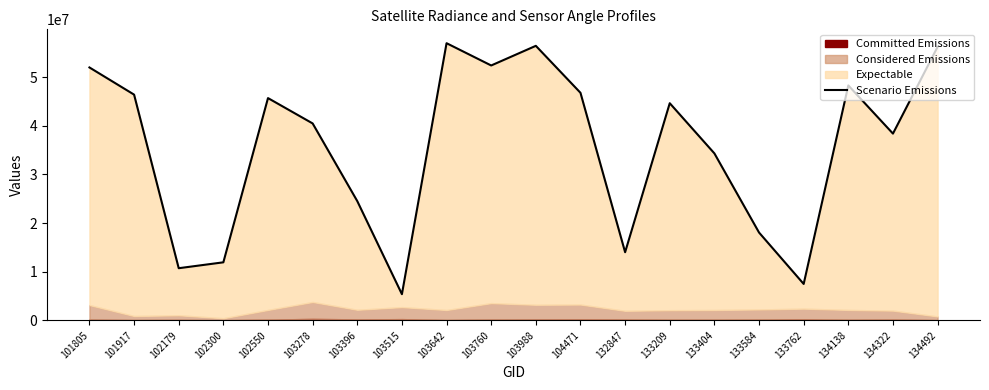

Between 103396 and 132847, which is larger?

103396